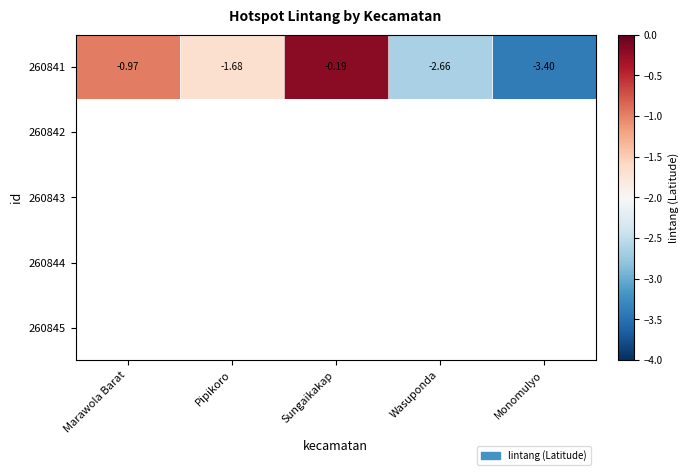

Rank the categories by 260841 value from highest to lowest.

Sungaikakap, Marawola Barat, Pipikoro, Wasuponda, Monomulyo